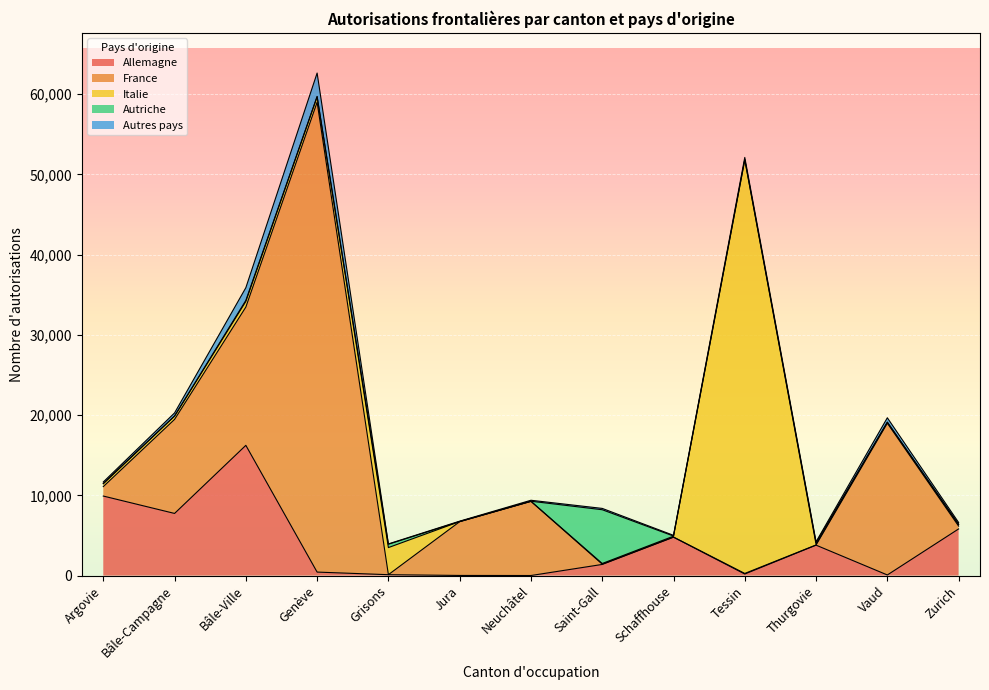

What is the label of the 11th point from the right?

Bâle-Ville